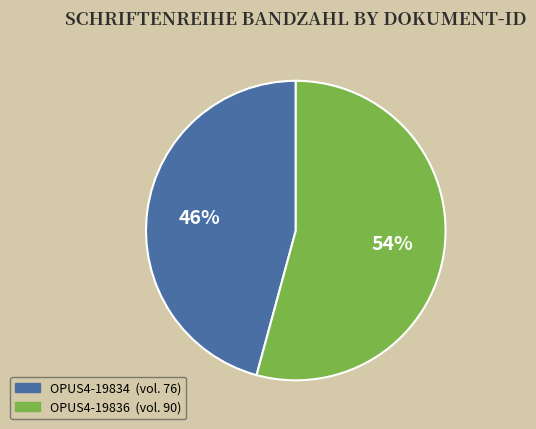

What is the majority slice?

OPUS4-19836